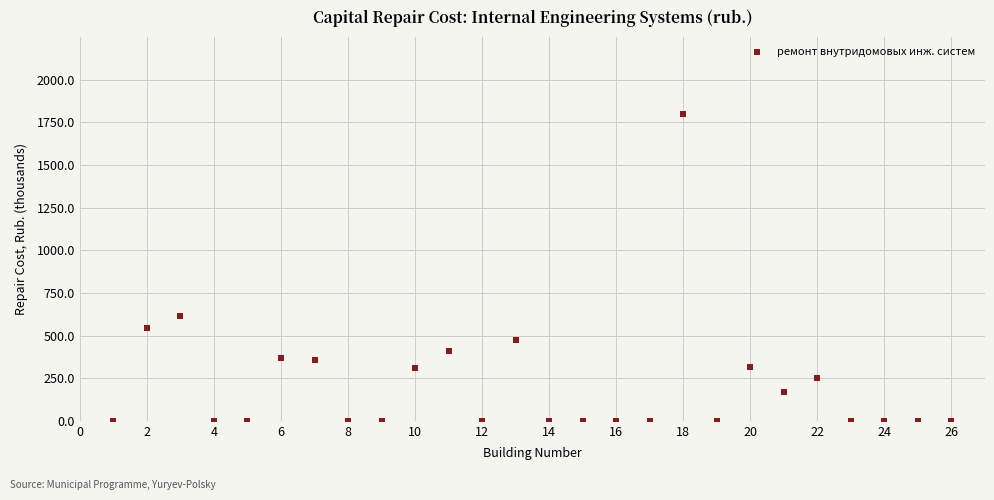

What is the range of Y values (max minus min)?

1798.4